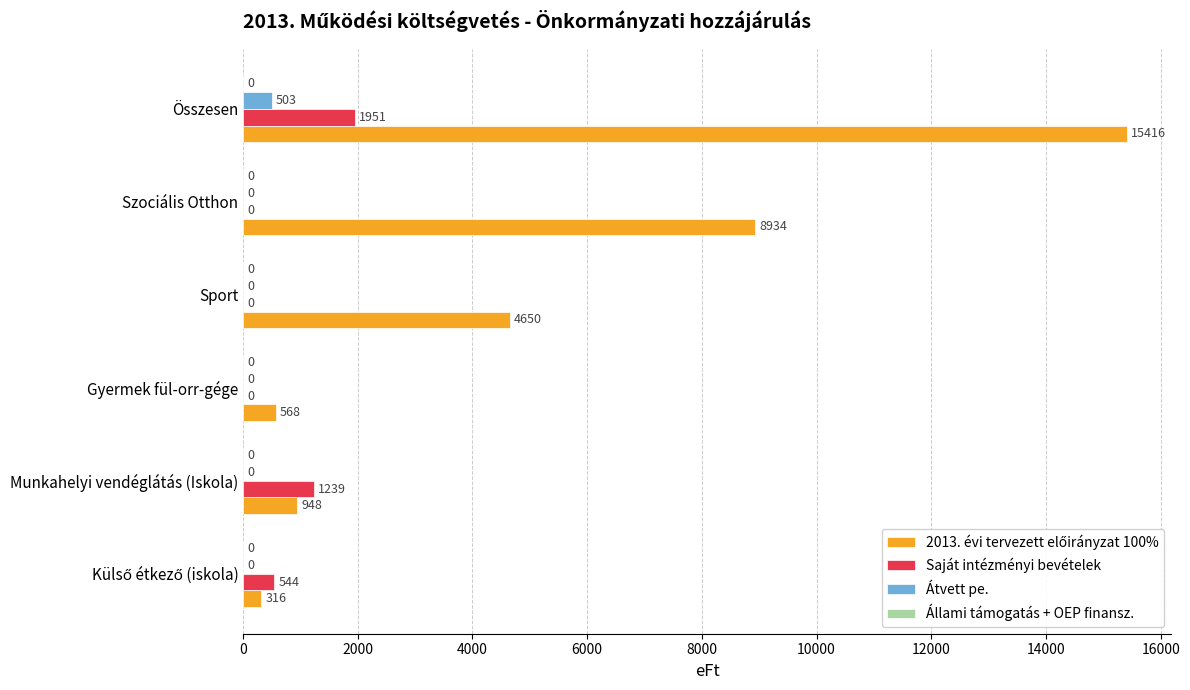

At which category is the sum across all series the highest?

Összesen